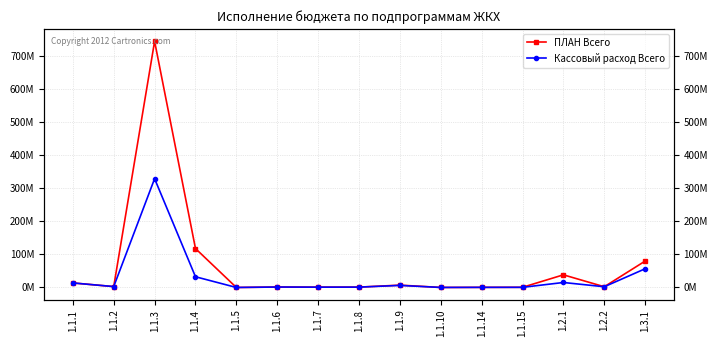

How many lines are shown in the chart?

2